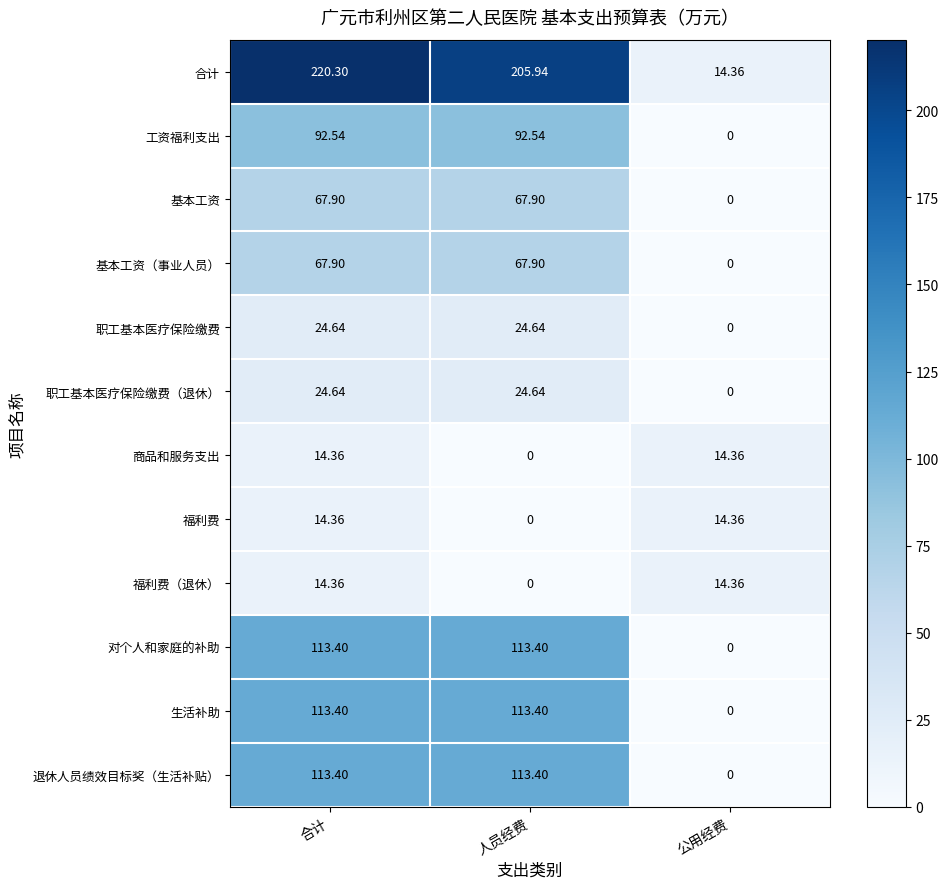

What is the maximum value shown in the chart?

220.3